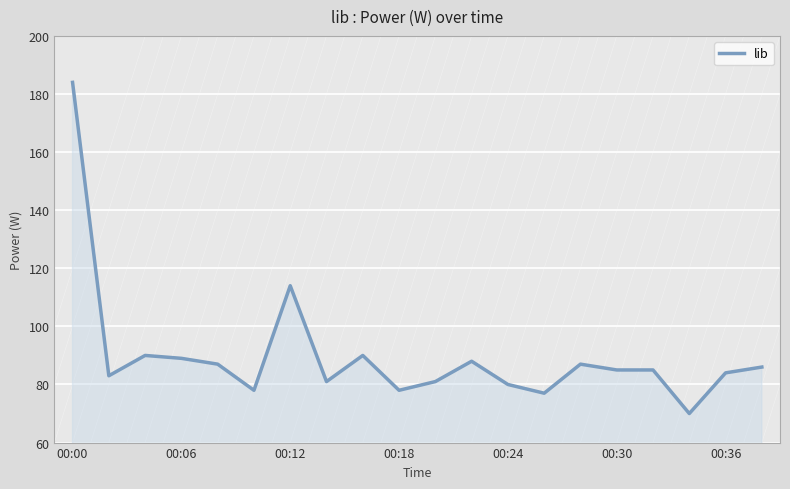

True or false: there are more than 1 points higher than both neighbors.

True